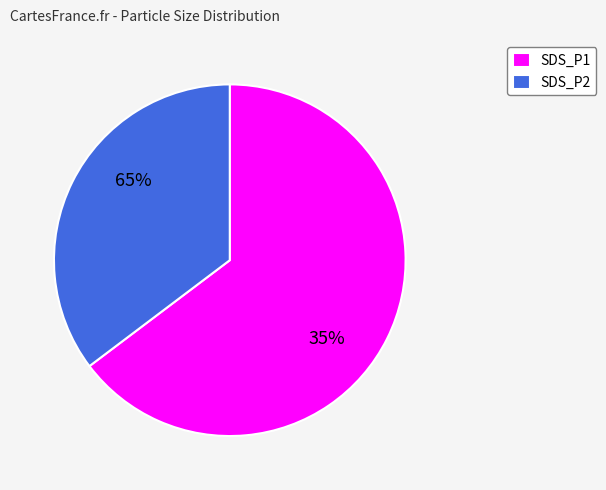

Does SDS_P1 represent more than half of the total?

Yes